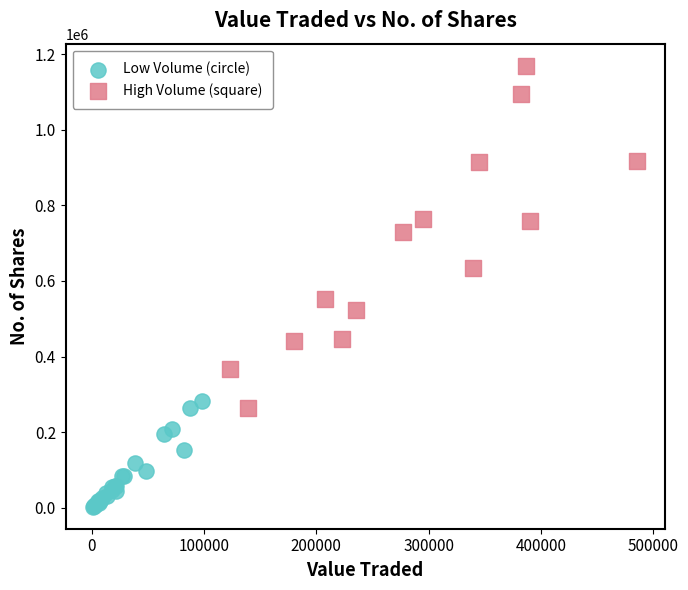

Which series reaches the minimum Y coordinate?

Low Volume (circle)